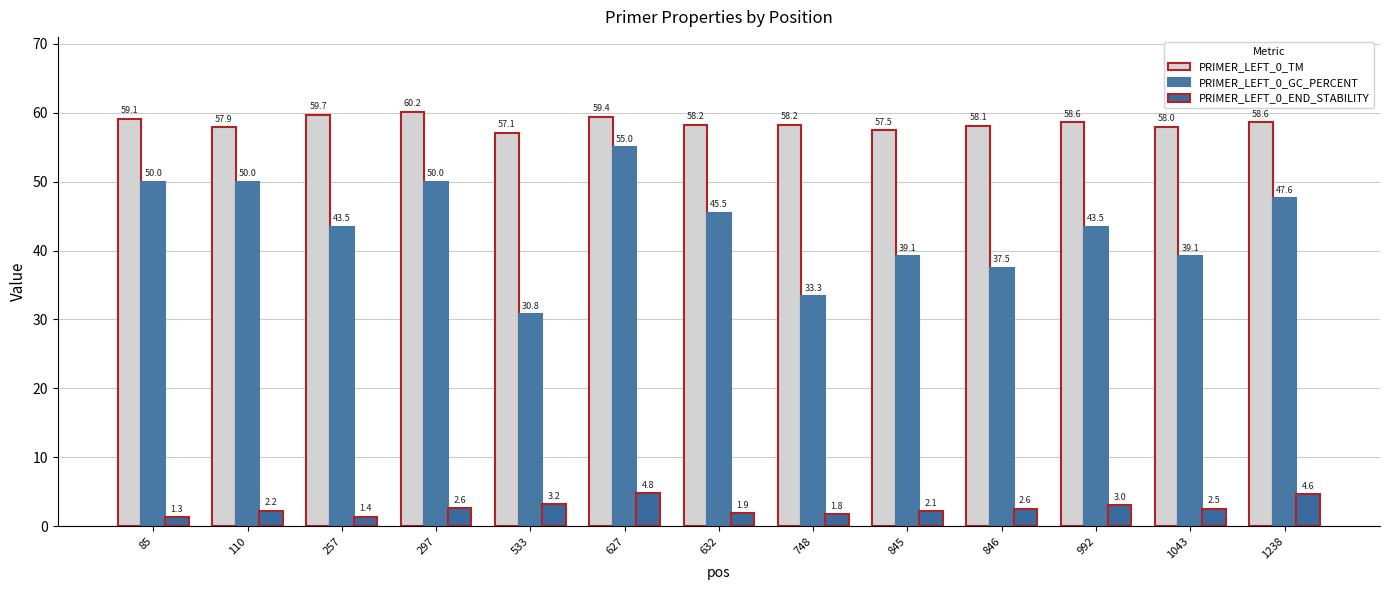

What is the value of the PRIMER_LEFT_0_END_STABILITY bar at the 4th from the left?

2.6